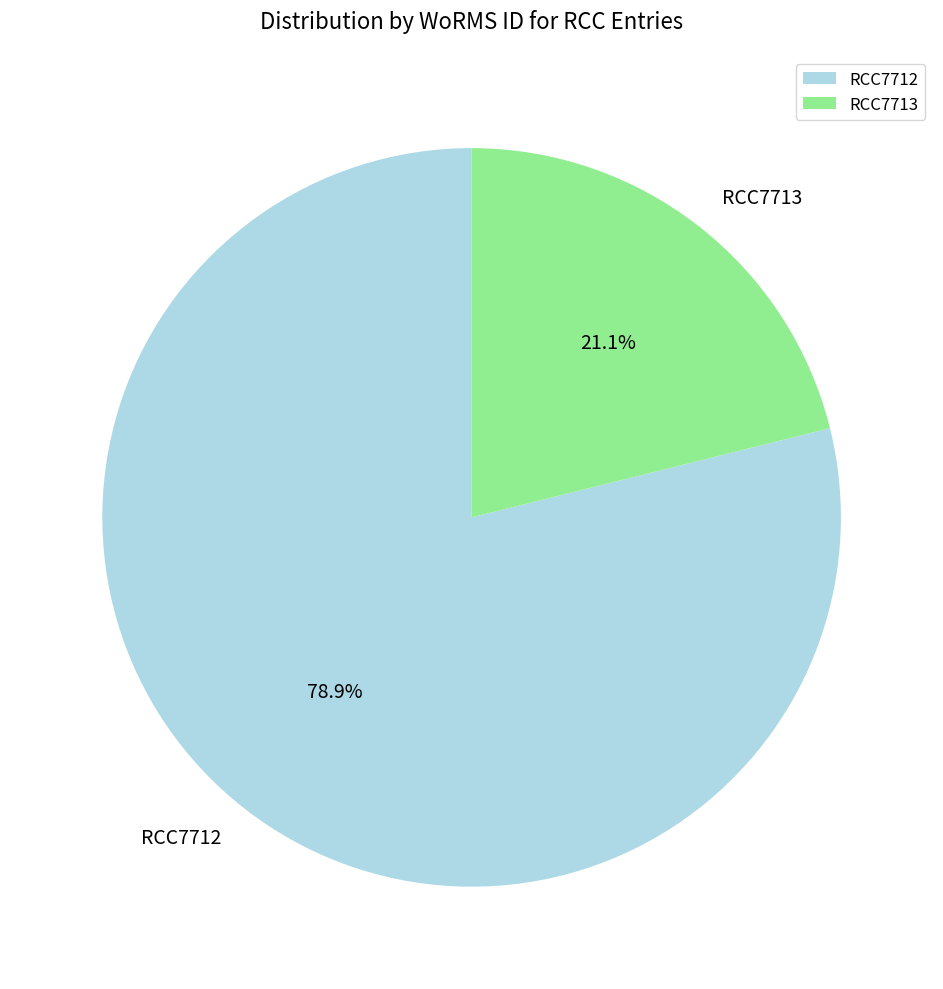

How many segments does this pie chart have?

2